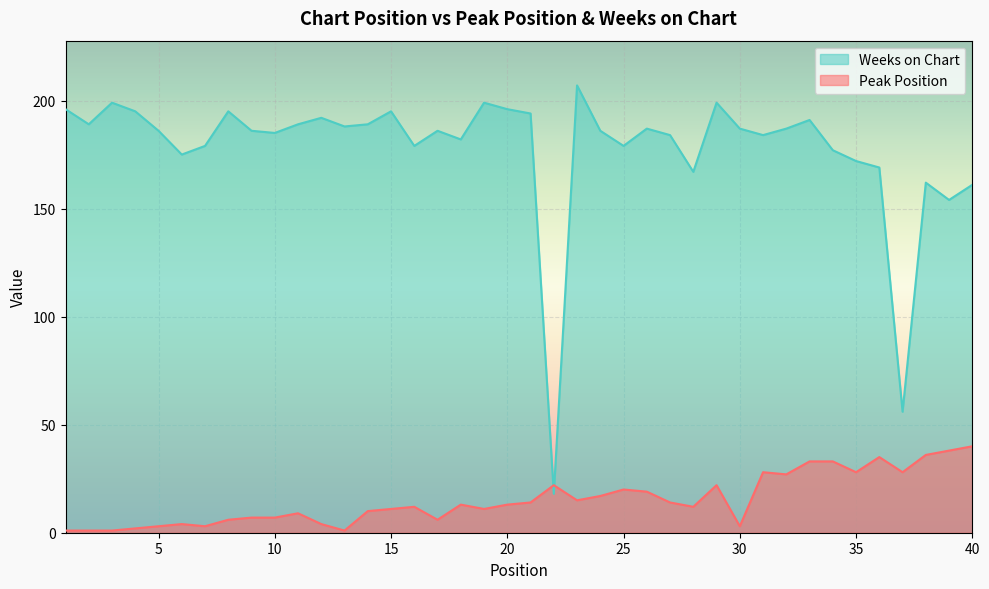

How many lines are shown in the chart?

2